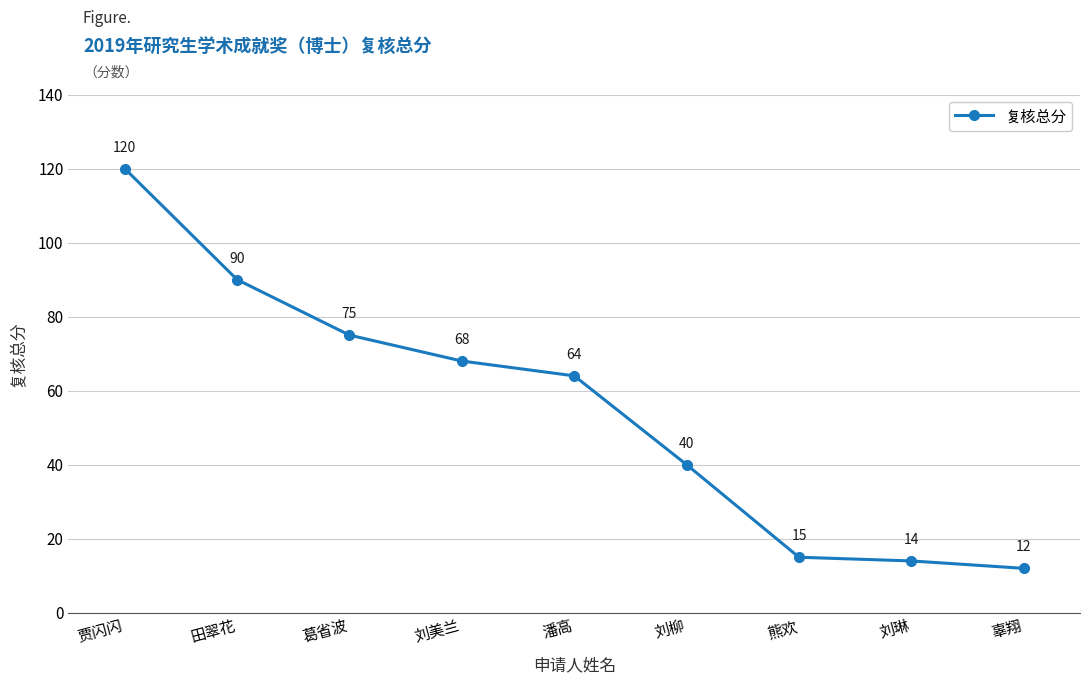

Where does the data first go above 64?

贾闪闪